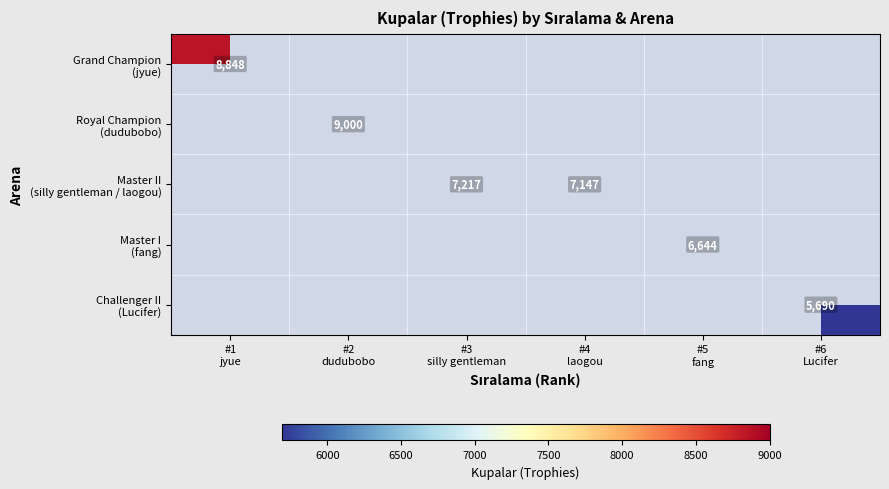

At how many categories does at least one series exceed 6473?

5